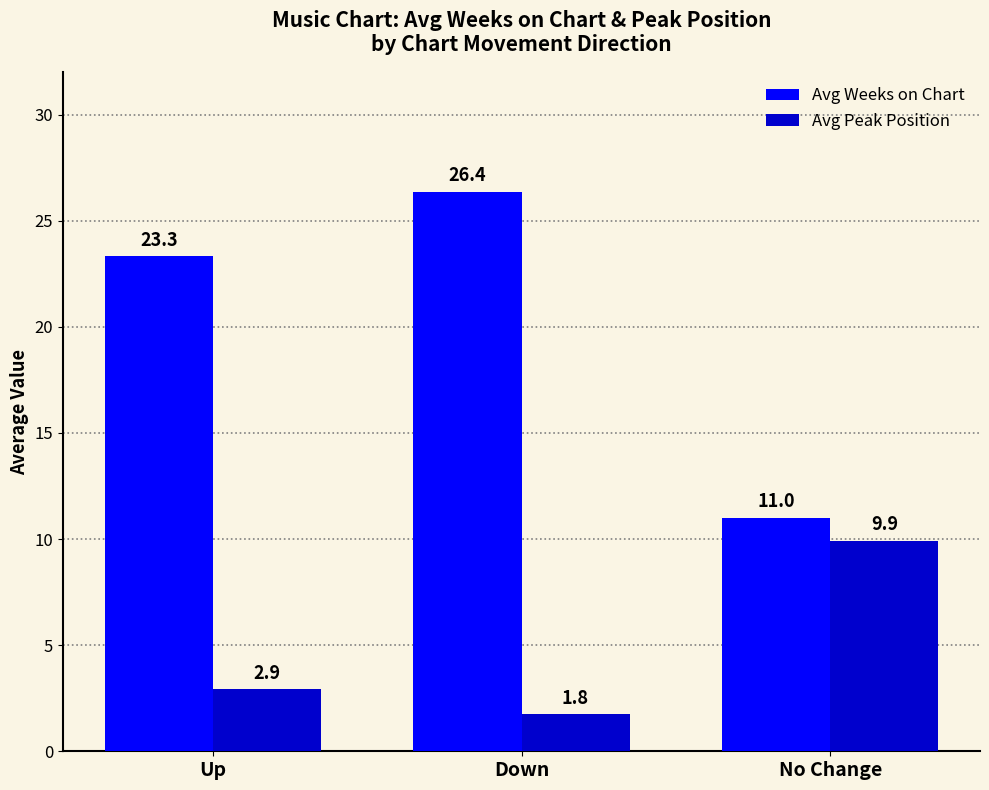

Rank the series by their maximum value, from highest to lowest.

Avg Weeks on Chart, Avg Peak Position